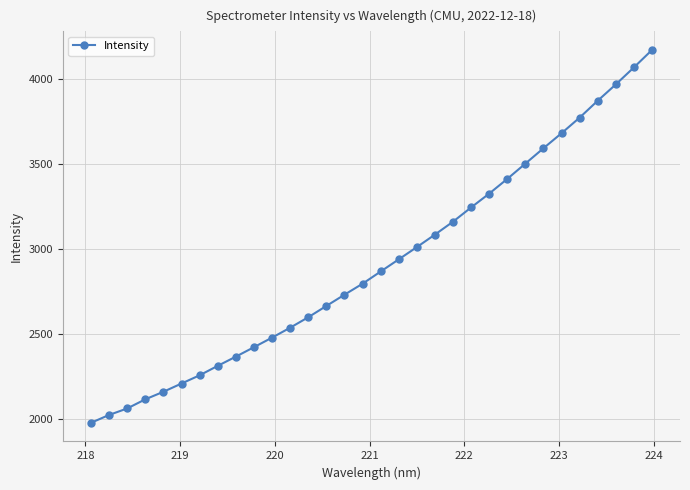

What is the minimum value shown in the chart?

1980.5